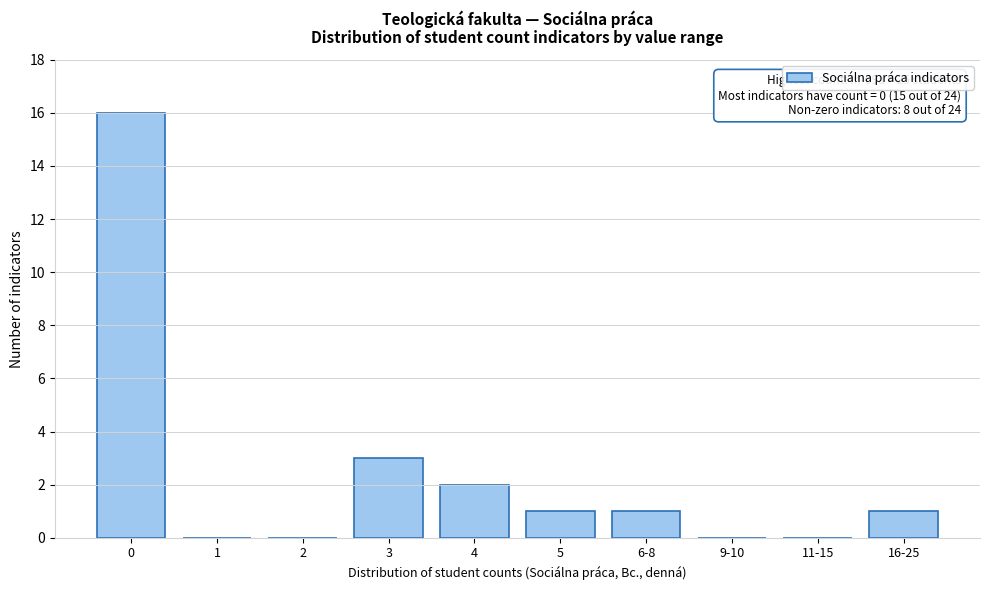

Reading left to right, list all the values displayed in this chart.

0=16	1=0	2=0	3=3	4=2	5=1	6-8=1	9-10=0	11-15=0	16-25=1